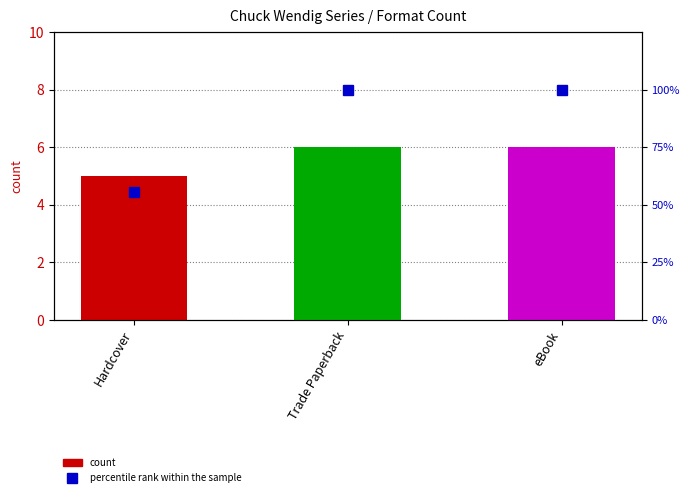

What is the label of the 3rd bar from the left?

eBook